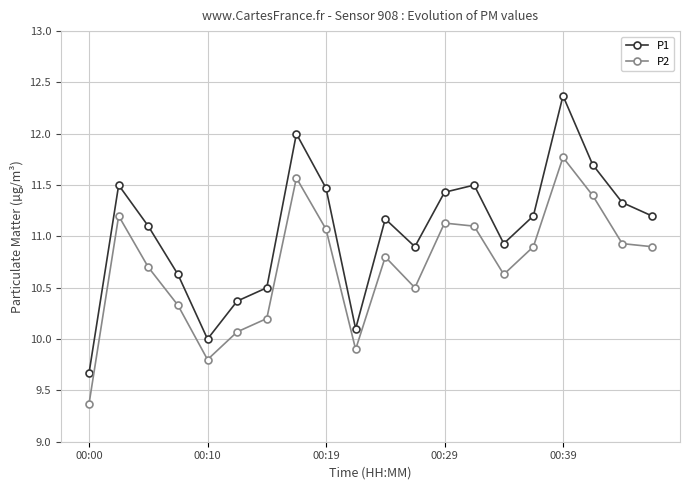

What is the average value of the P2 series?

10.7